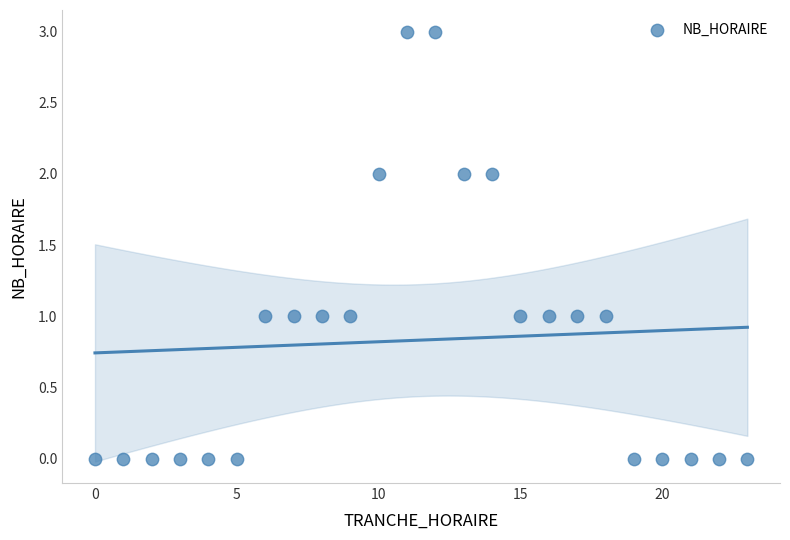

What is the range of X values (max minus min)?

23